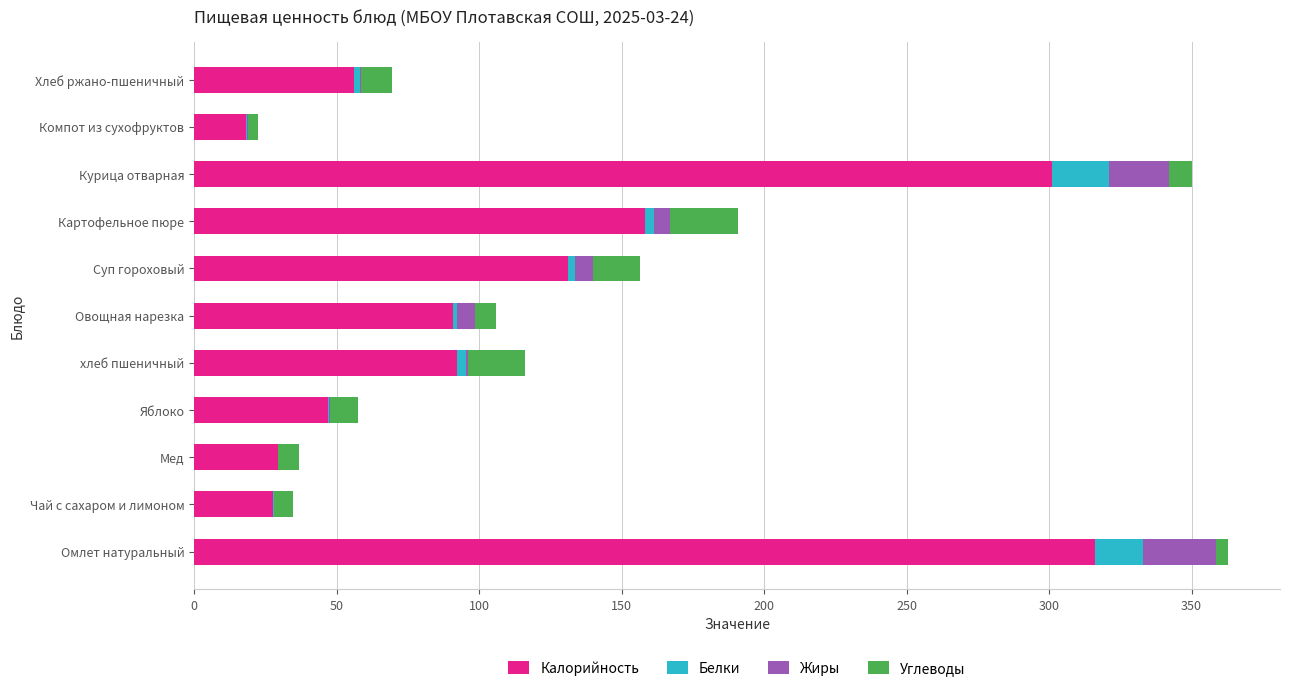

The value of Калорийность at Картофельное пюре is 266.5. True or false?

False